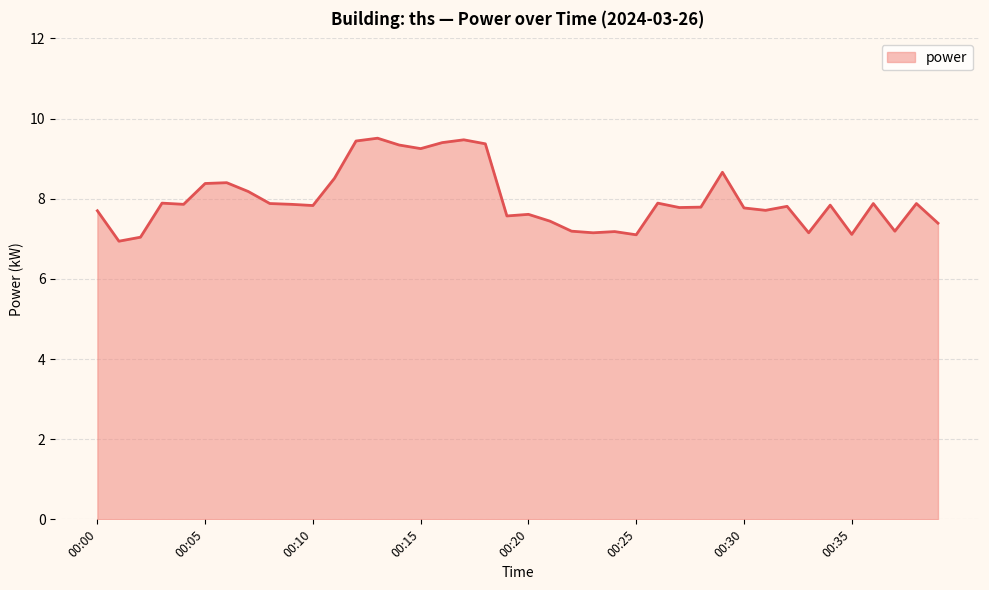

What is the minimum value shown in the chart?

6.9